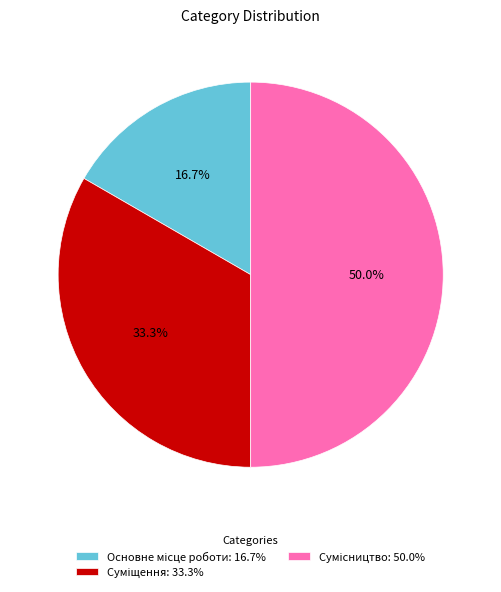

The Суміщення slice represents 39% of the pie. True or false?

False